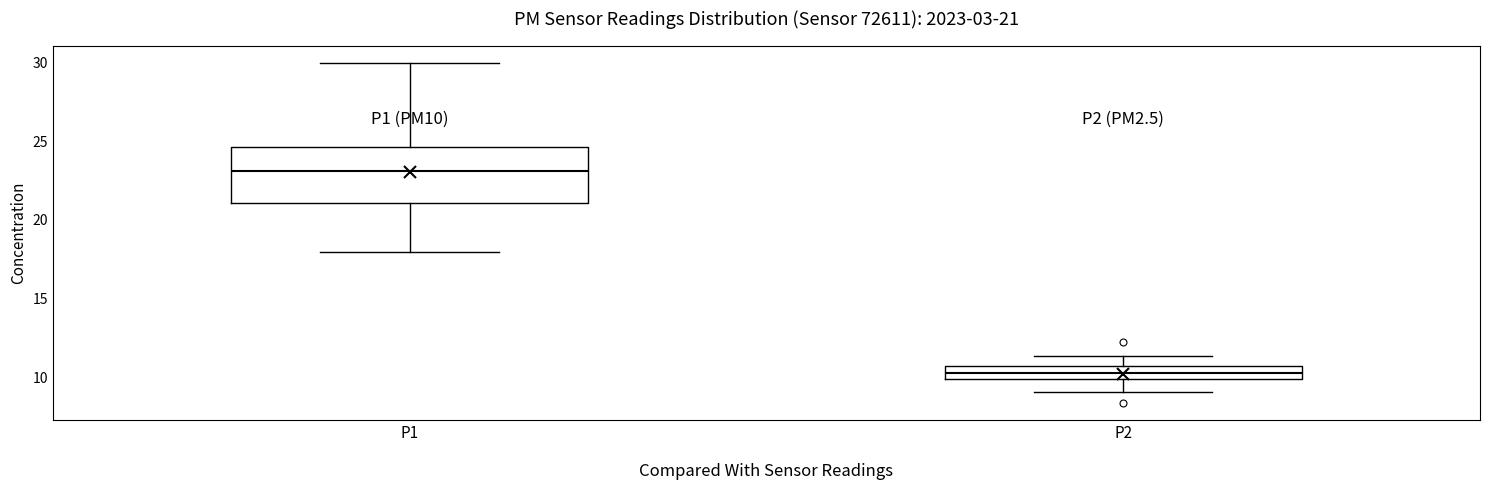

Which box is the tallest, from its lower edge to its upper edge?

P1